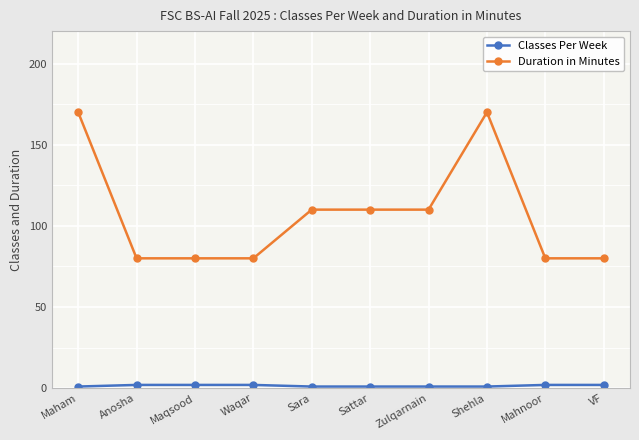

Which series has the largest total across all categories?

Duration in Minutes